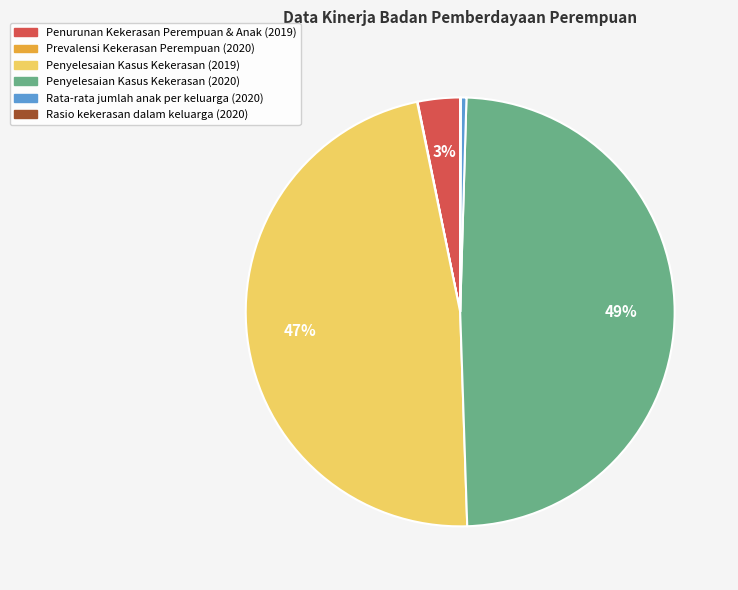

Which slice is the largest?

Penyelesaian Kasus Kekerasan (2020)